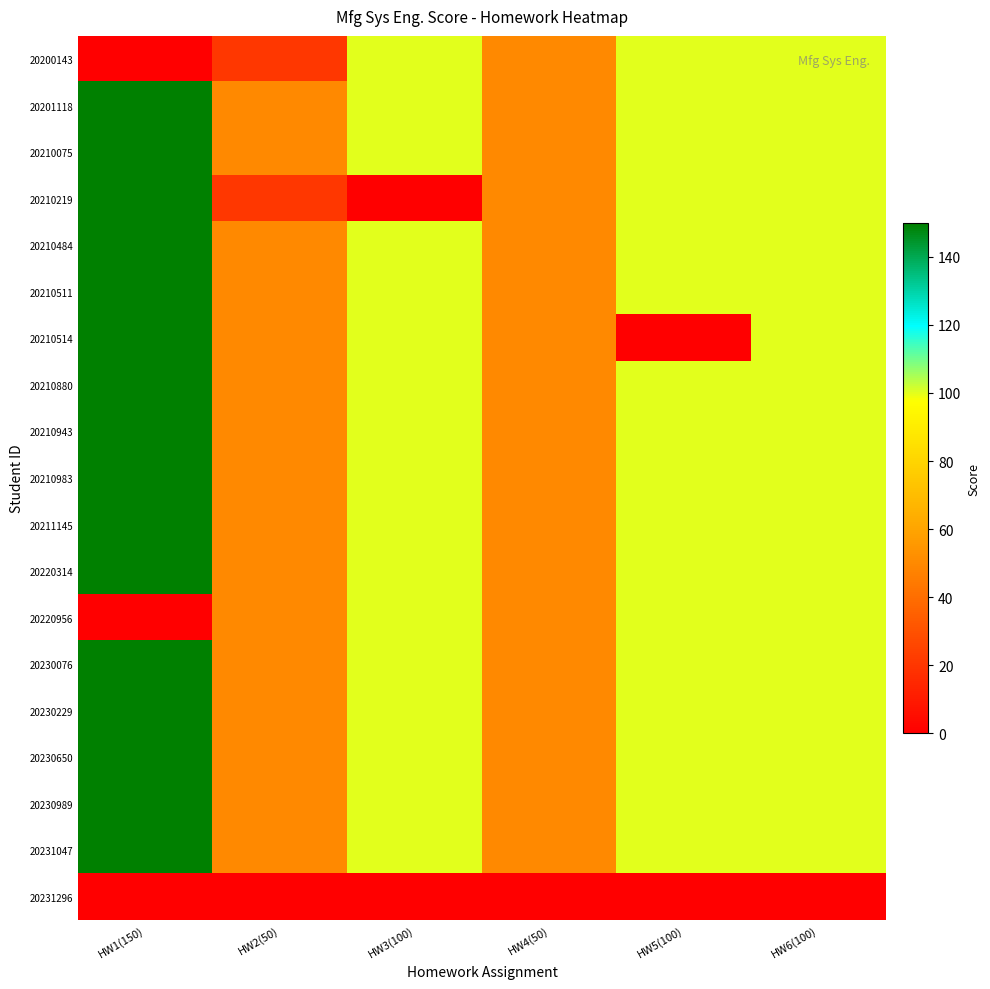

Which category has the highest value across all series?

HW1(150)